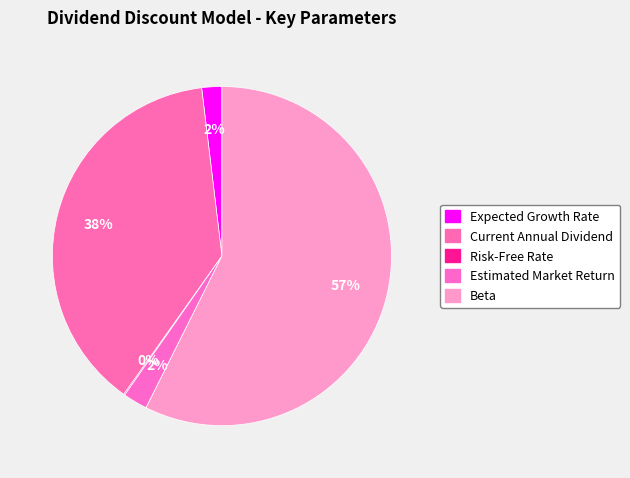

To the nearest percent, what is the combined percentage of Estimated Market Return and Beta?

60%